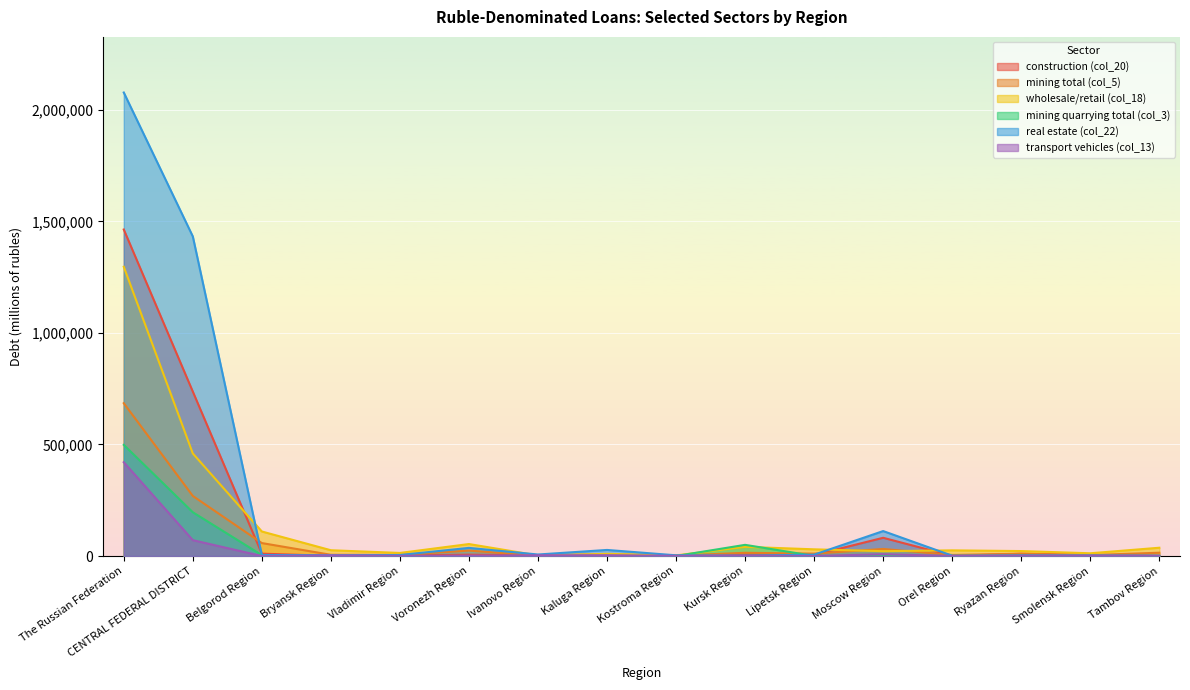

Is the value of mining quarrying total (col_3) at Vladimir Region greater than the value of mining total (col_5) at Lipetsk Region?

No